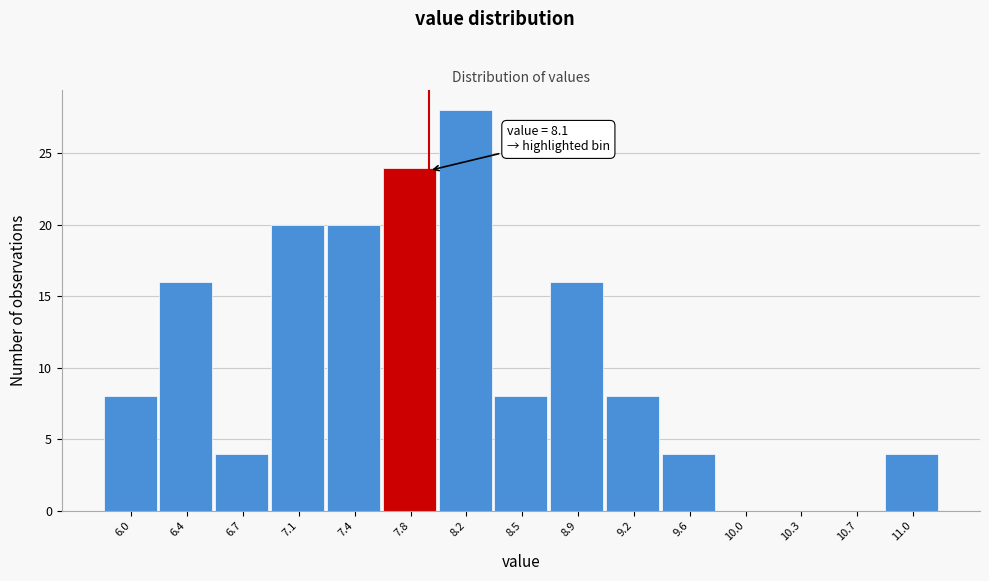

Reading left to right, transcribe all the data shown in this chart.

6.0=8	6.4=16	6.7=4	7.1=20	7.4=20	7.8=24	8.2=28	8.5=8	8.9=16	9.2=8	9.6=4	10.0=0	10.3=0	10.7=0	11.0=4